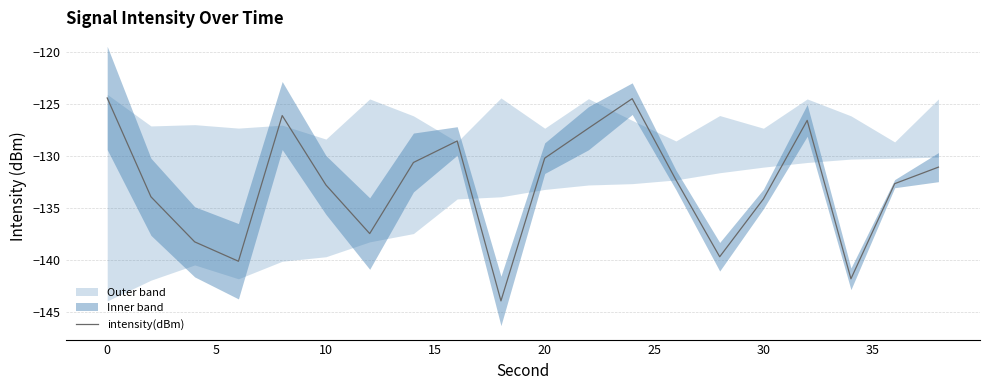

The intensity(dBm) series shows -134.1 at 30. True or false?

True